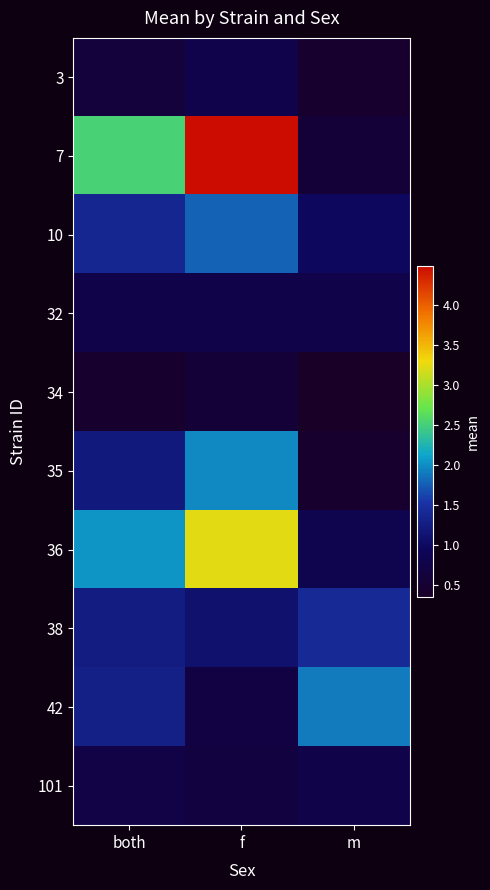

At how many categories does at least one series exceed 2?

2